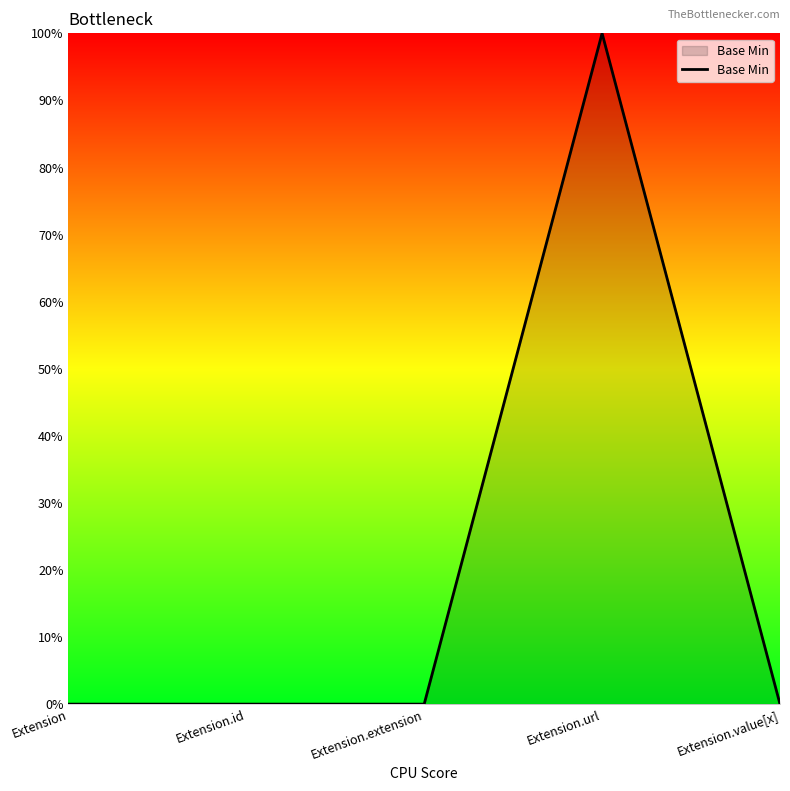

What is the maximum value shown in the chart?

1